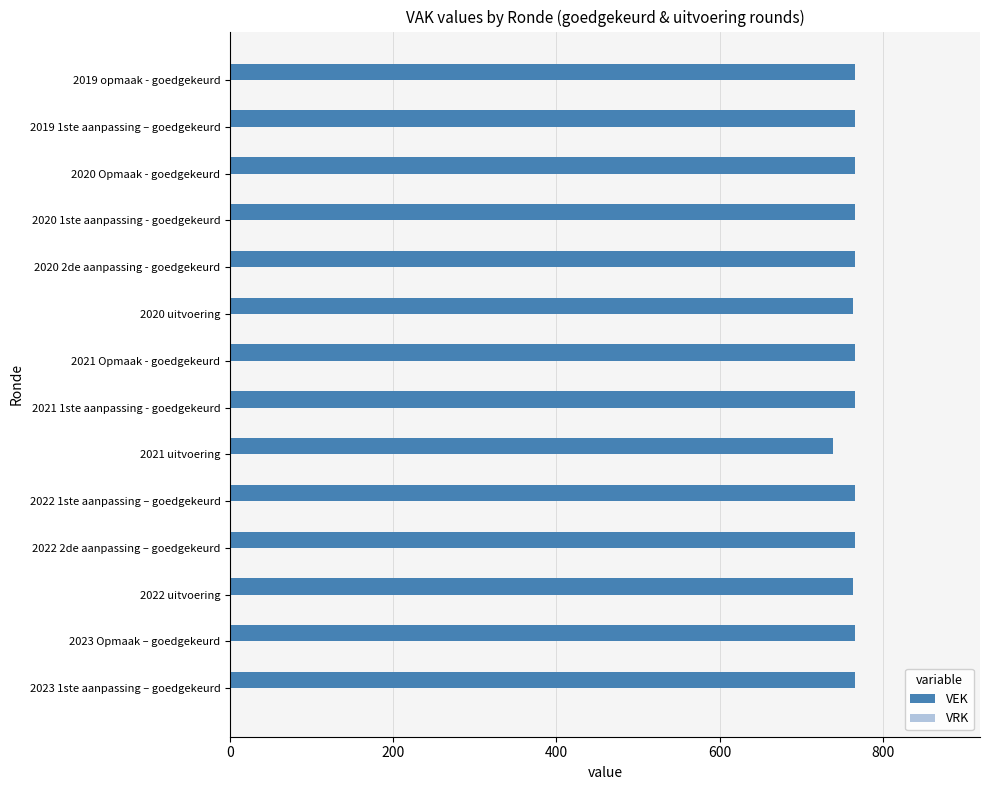

Approximately how many times larger is the value at 2020 2de aanpassing - goedgekeurd compared to 2020 uitvoering?

1.0